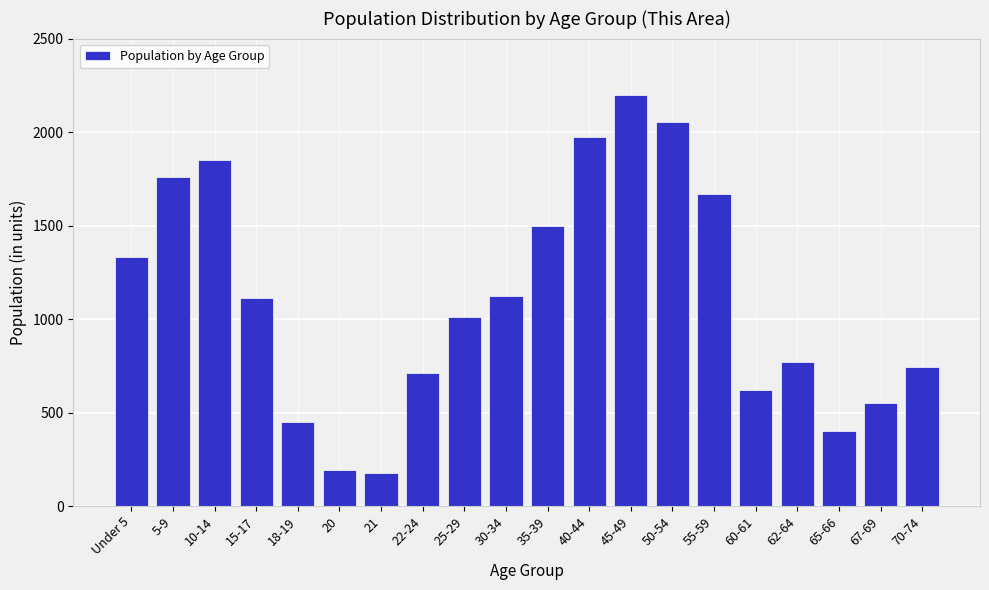

Reading left to right, list all the values displayed in this chart.

1333	1762	1851	1114	447	192	175	712	1010	1125	1495	1972	2199	2056	1667	618	772	399	551	743